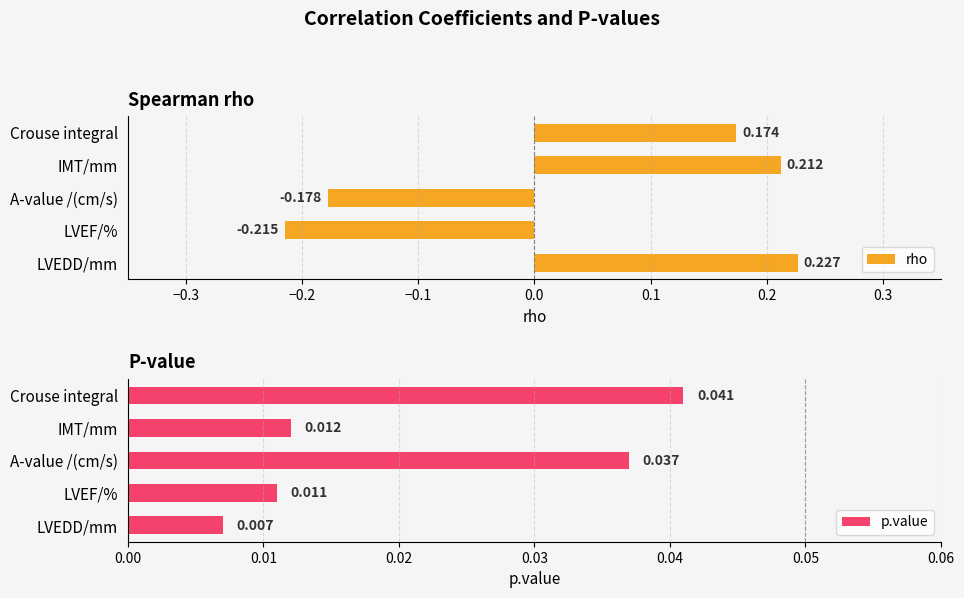

Which category has the lowest value in the rho series?

LVEF/%